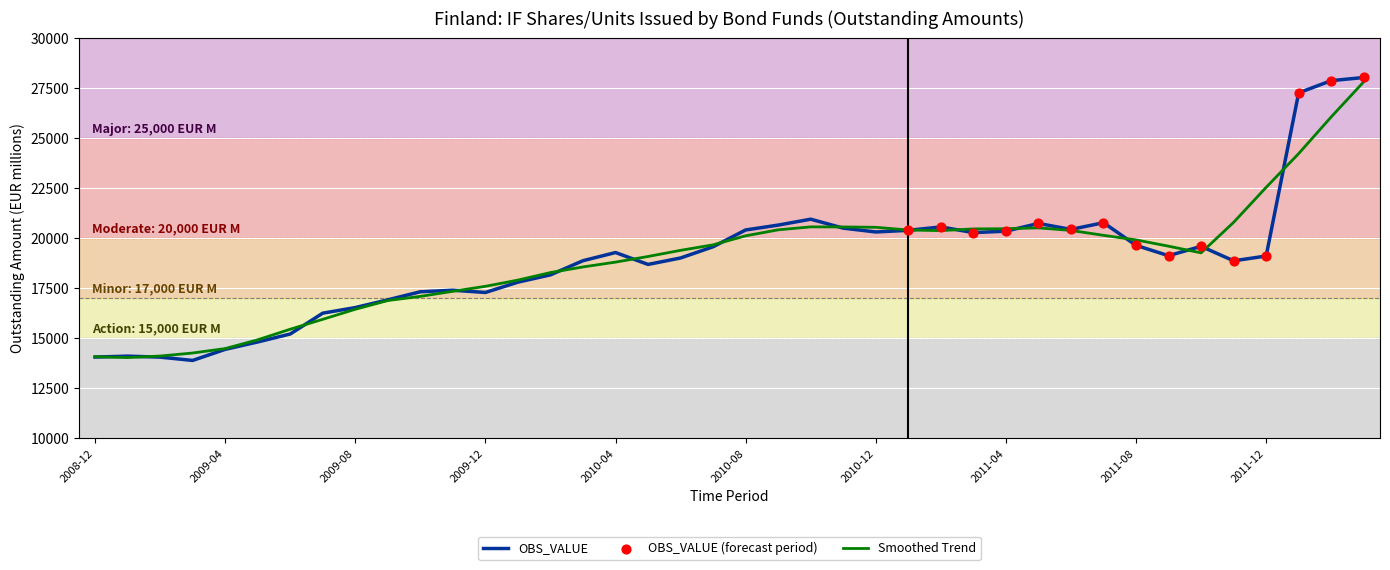

Which series has the largest range (max minus min)?

OBS_VALUE